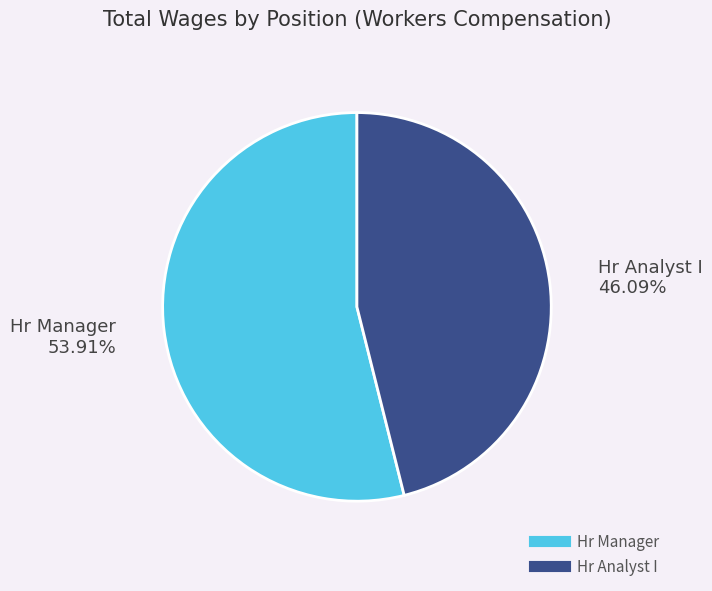

Is there any slice that represents more than half of the pie?

Yes